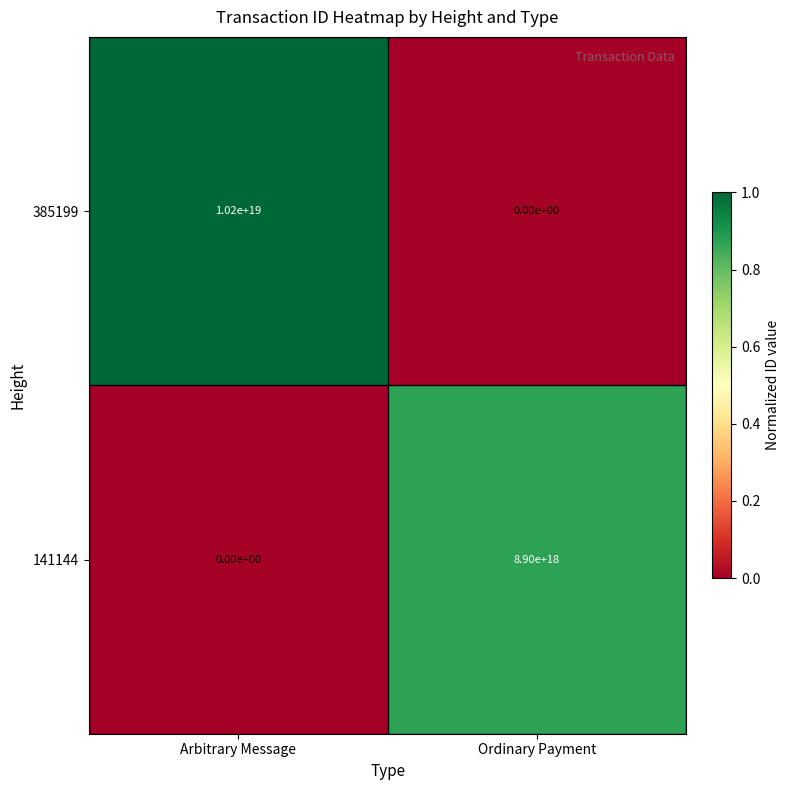

The value of 385199 at Arbitrary Message is 6978356340950107136. True or false?

False